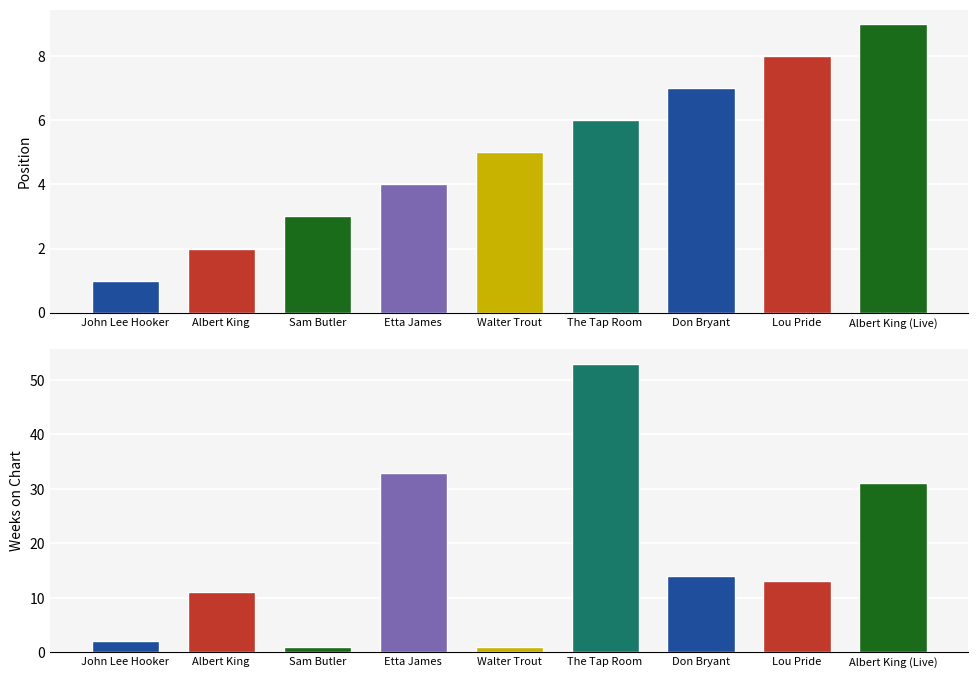

What is the value of the Weeks on Chart bar at the 5th from the left?

1